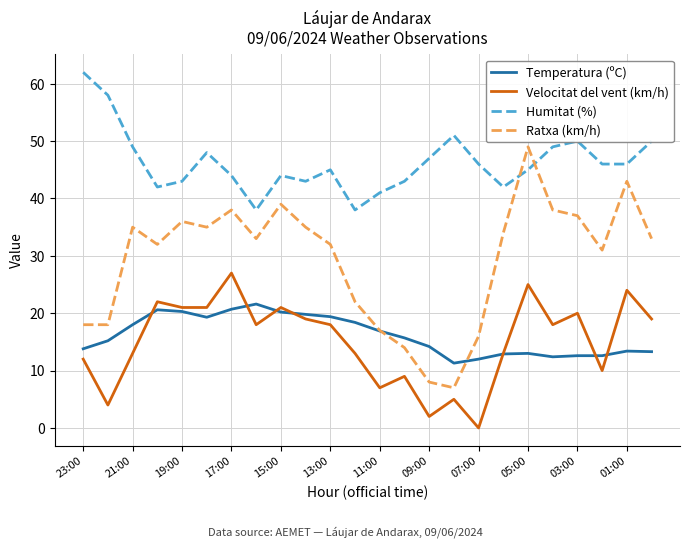

Which series has the largest range (max minus min)?

Ratxa (km/h)